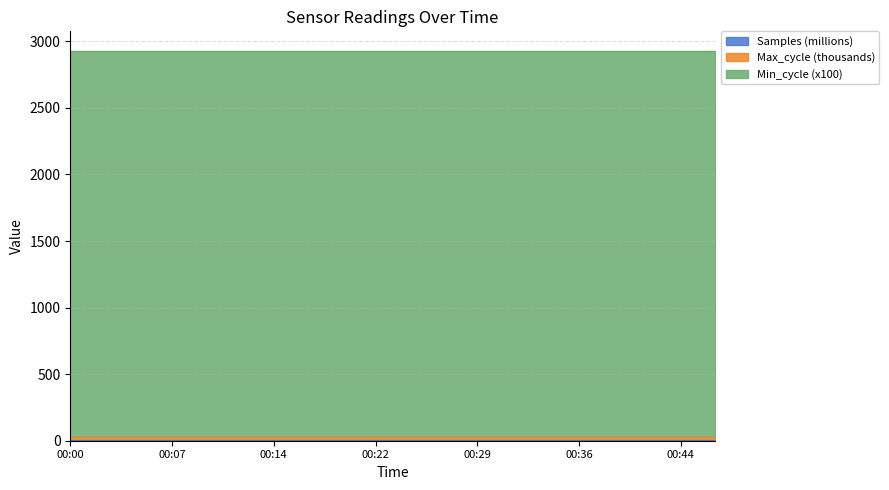

Does the chart display data point markers on the line(s)?

No